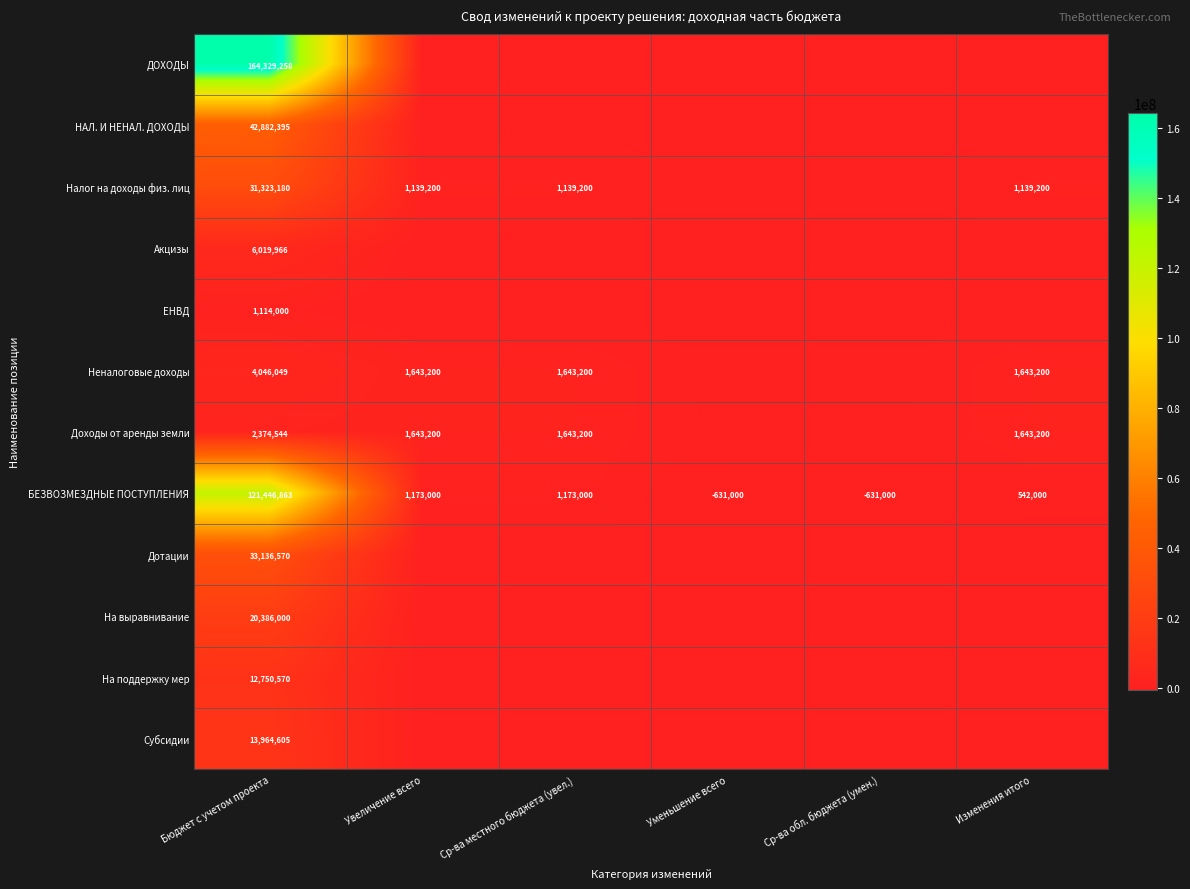

What is the sum of the Налог на доходы физ. лиц values at Ср-ва местного бюджета (увел.) and Увеличение всего?

2278400